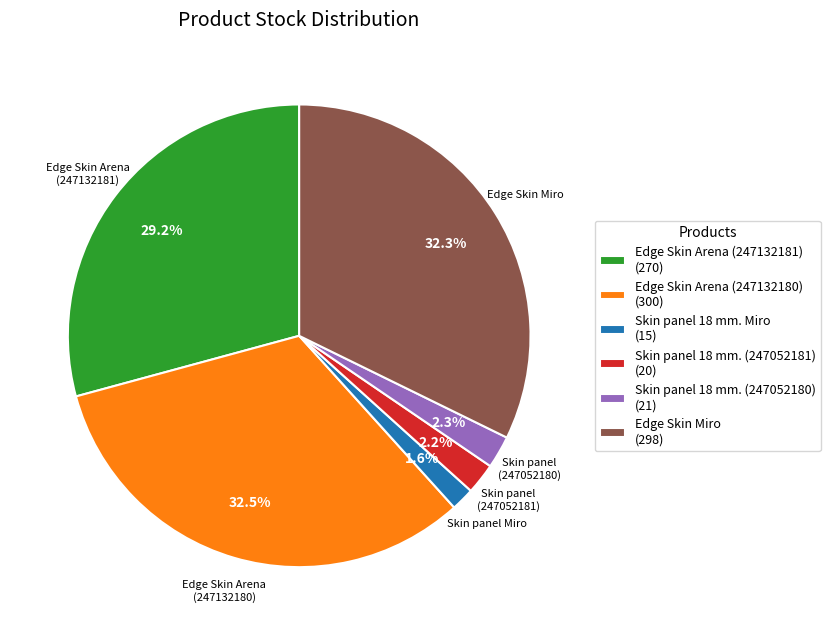

To the nearest percent, what is the difference between the Skin panel 18 mm. (247052181) and Edge Skin Arena (247132180) slice percentages?

30%